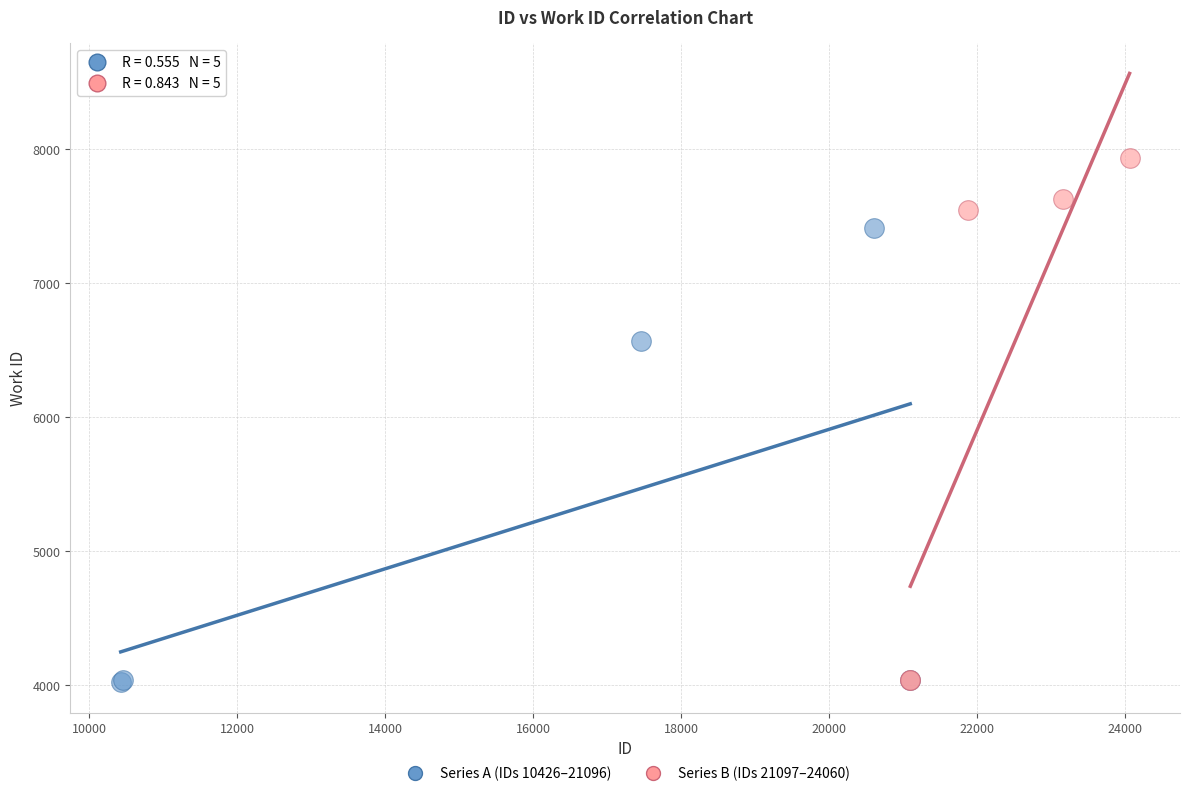

Which series reaches the maximum Y coordinate?

Series B (IDs 21097–24060)